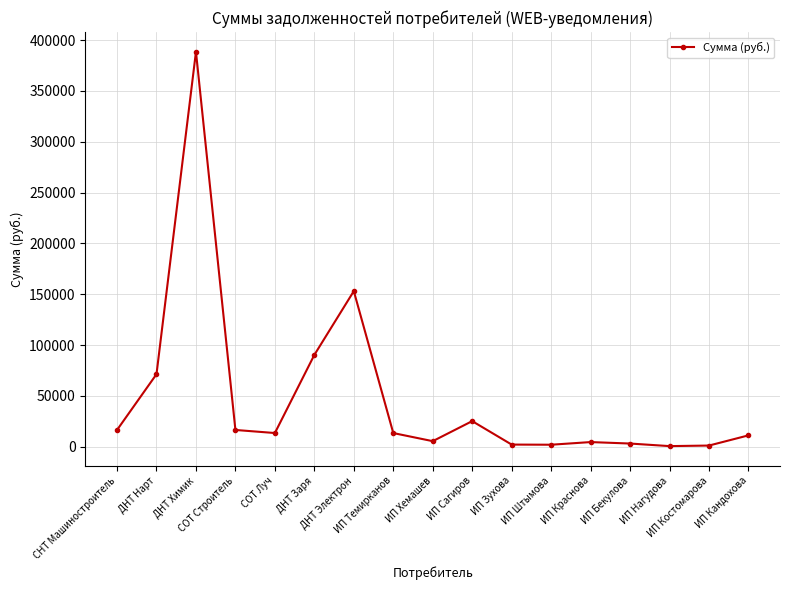

How many lines are shown in the chart?

1